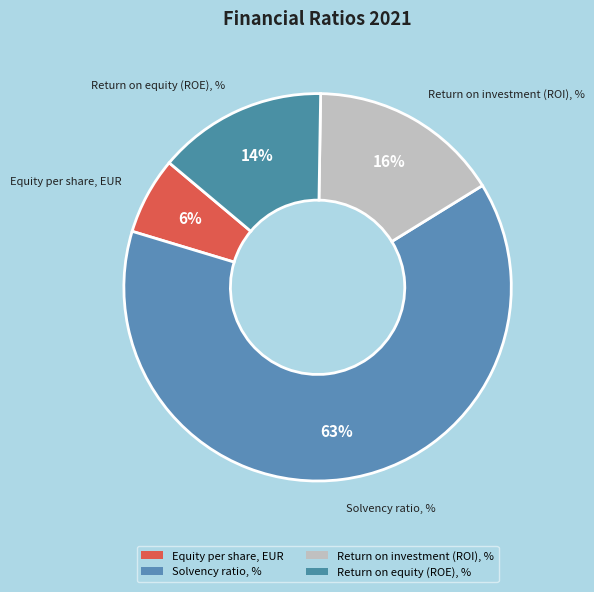

Which category accounts for the majority?

Solvency ratio, %